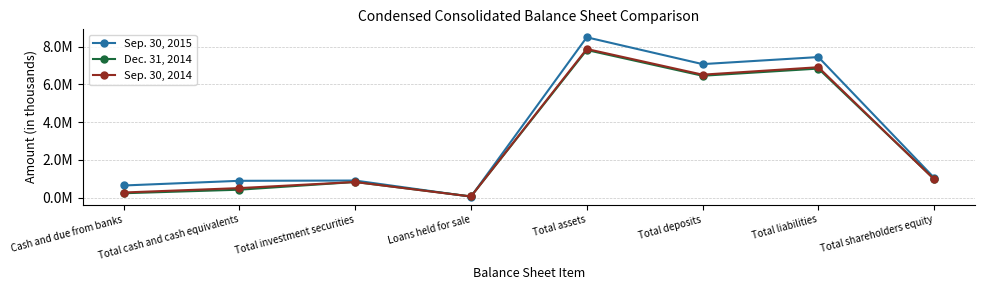

What are all the series names shown in the legend?

Sep. 30, 2015, Dec. 31, 2014, Sep. 30, 2014